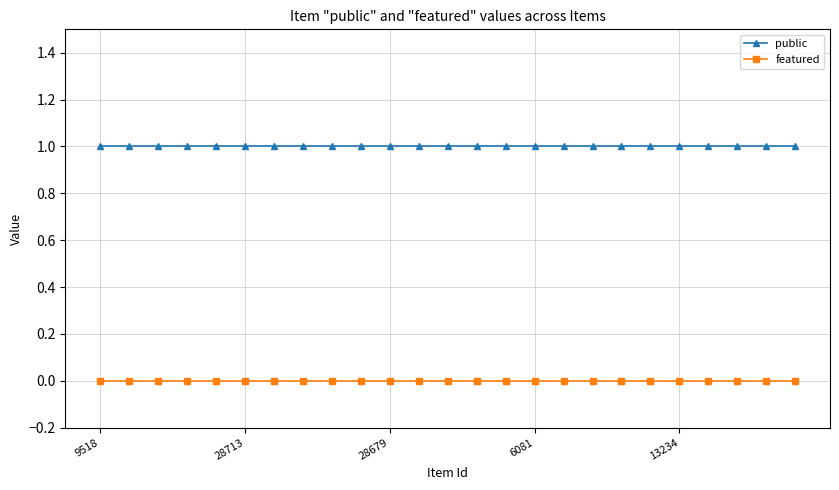

What is the value of the public point at the 16th from the left?

1